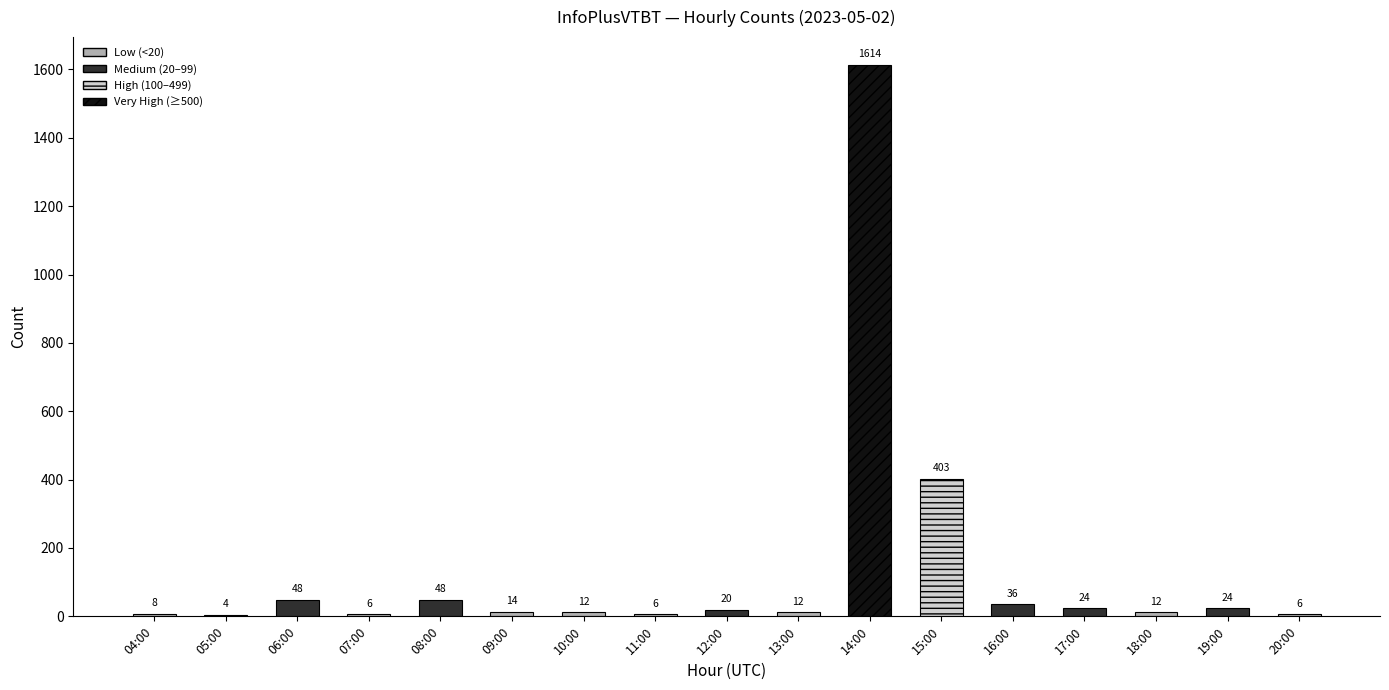

Is it true that the value at 07:00 is 4?

False